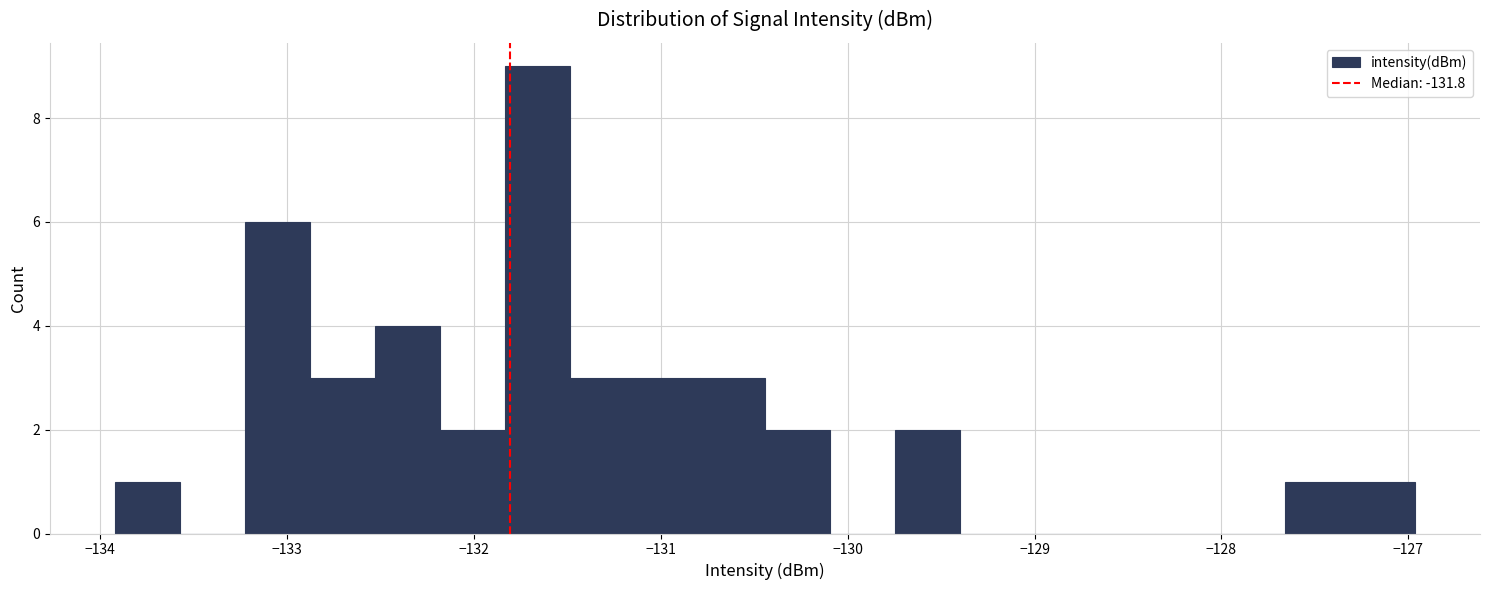

Read against the x-axis, roughly where is the centre of the tallest bar?

-131.7